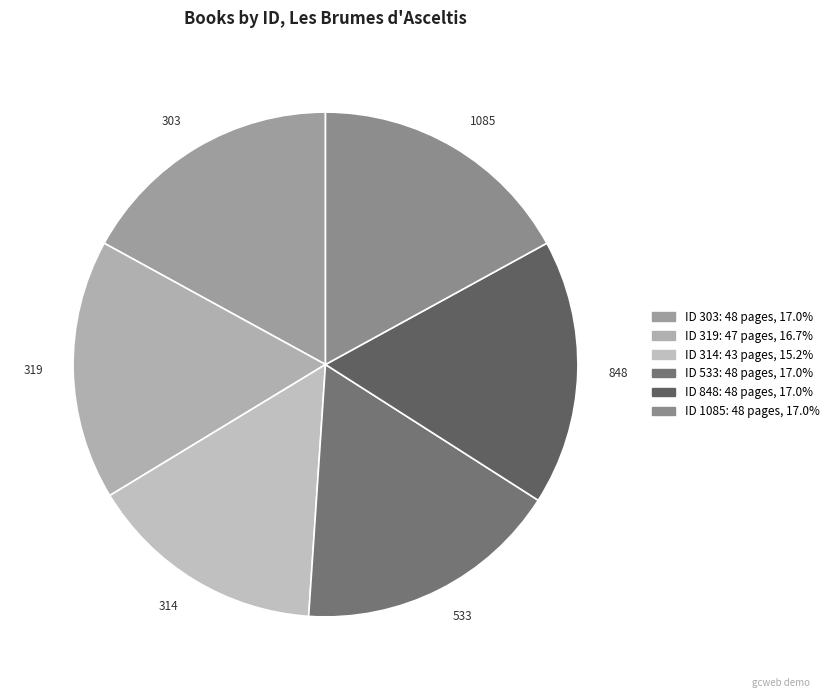

How many slices are in this pie chart?

6